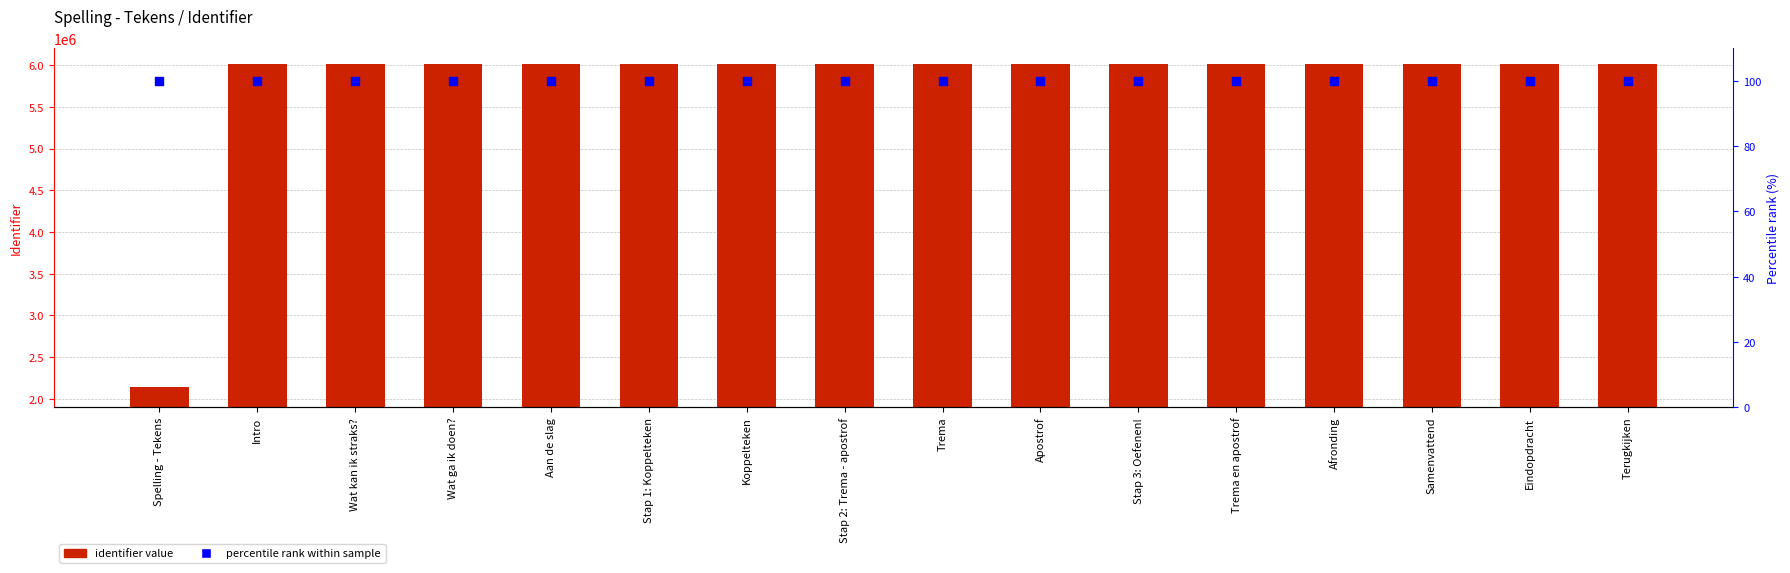

Which series has the largest total across all categories?

identifier value